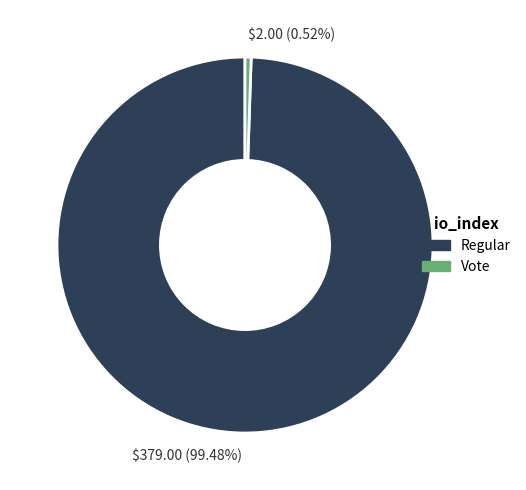

Rank the categories by value from lowest to highest.

$2.00 (0.52%), $379.00 (99.48%)